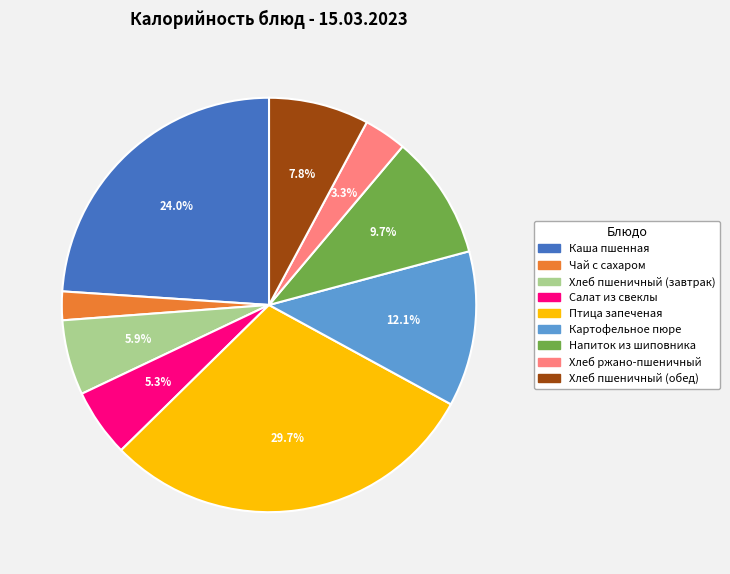

How many segments does this pie chart have?

9